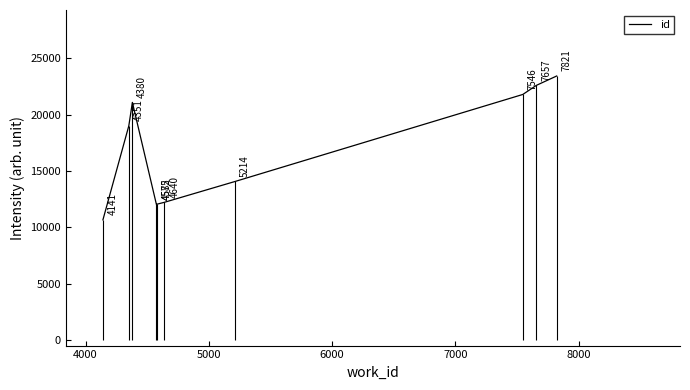

What is the lowest value of the id series?

10658